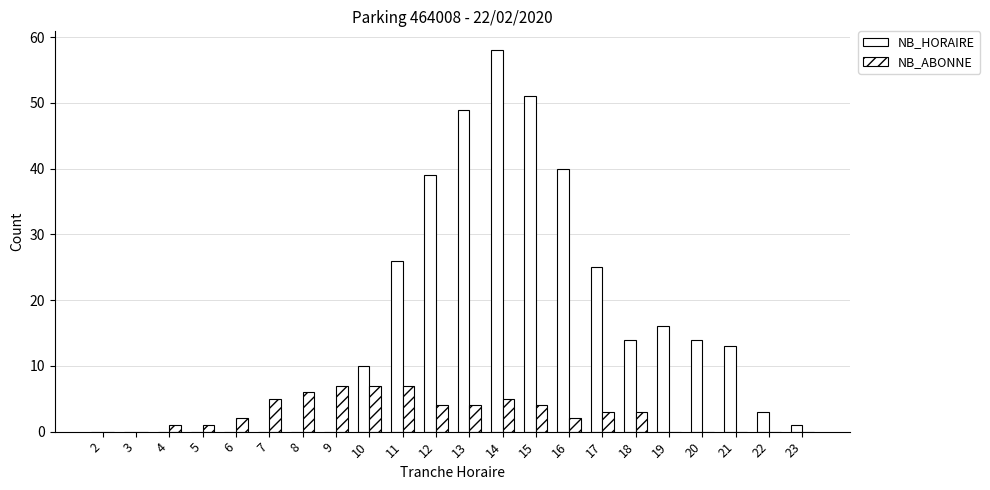

Does the chart contain stacked bars?

No